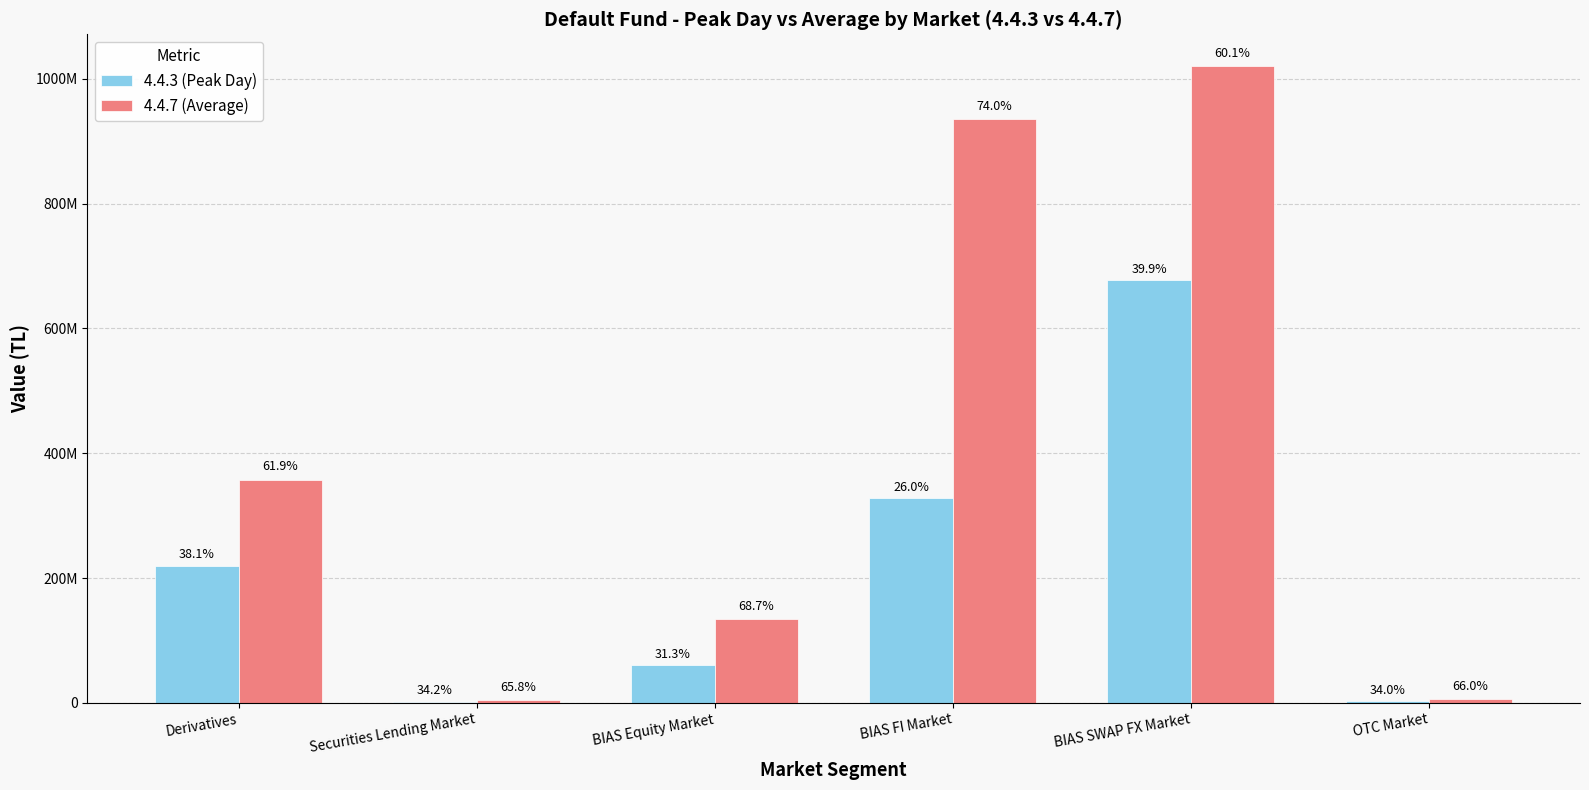

Which series has the largest range (max minus min)?

4.4.7 (Average)